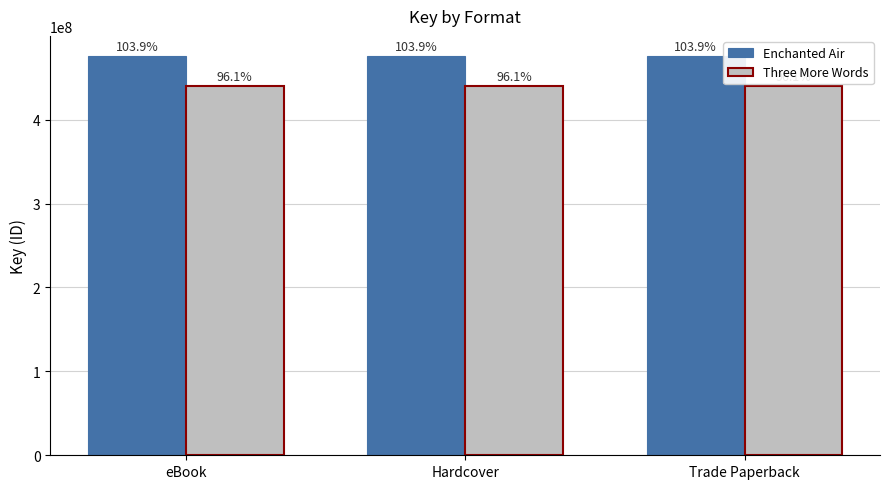

How many bars are there in total?

6